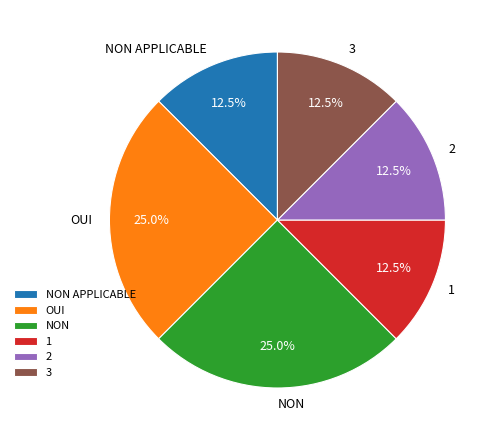

Is 2 the majority of the pie?

No